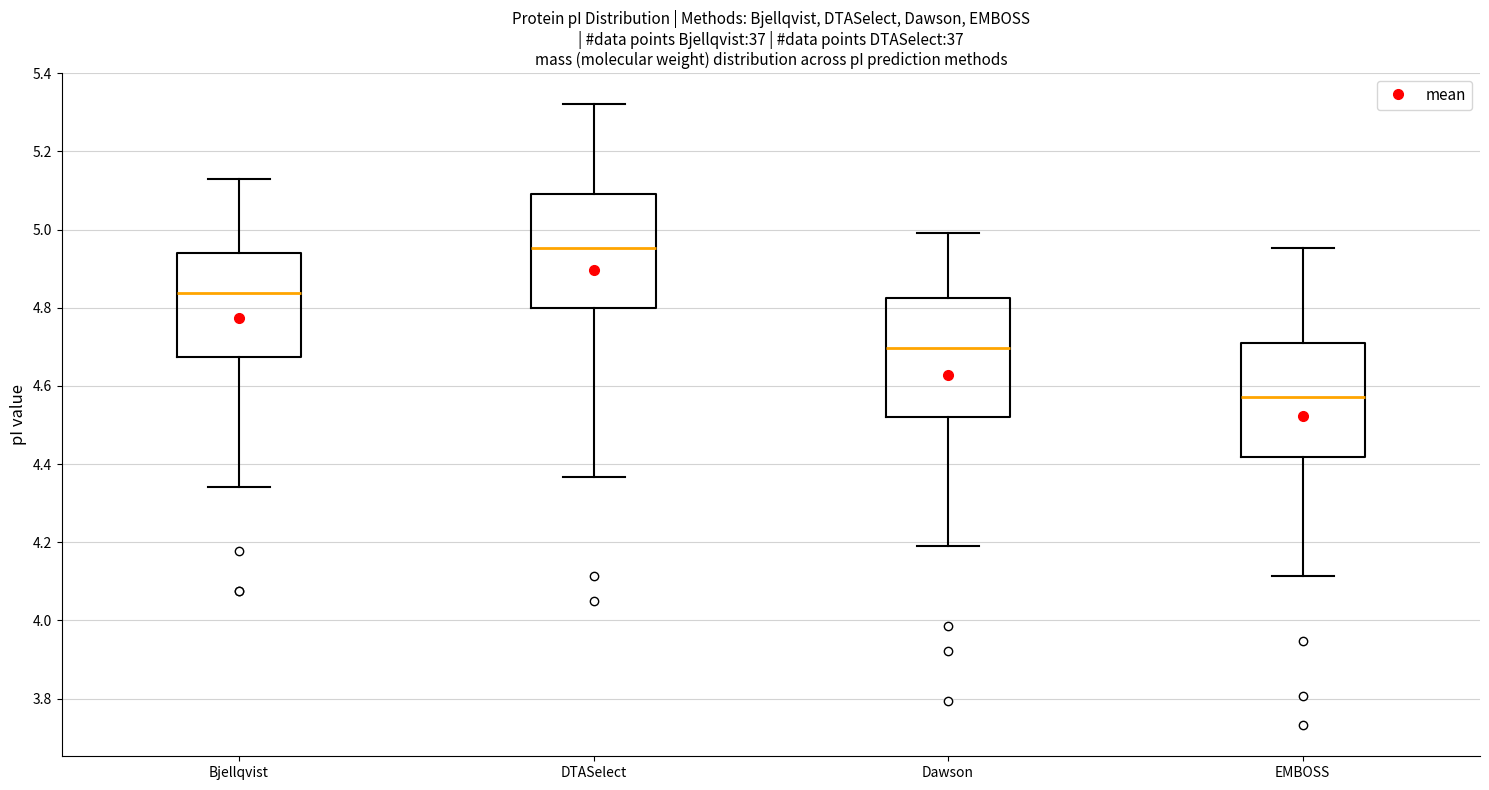

Where does the upper whisker of the box for DTASelect end on the y-axis? The values are not printed on the chart, so give them approximately, as read against the axis.

5.32